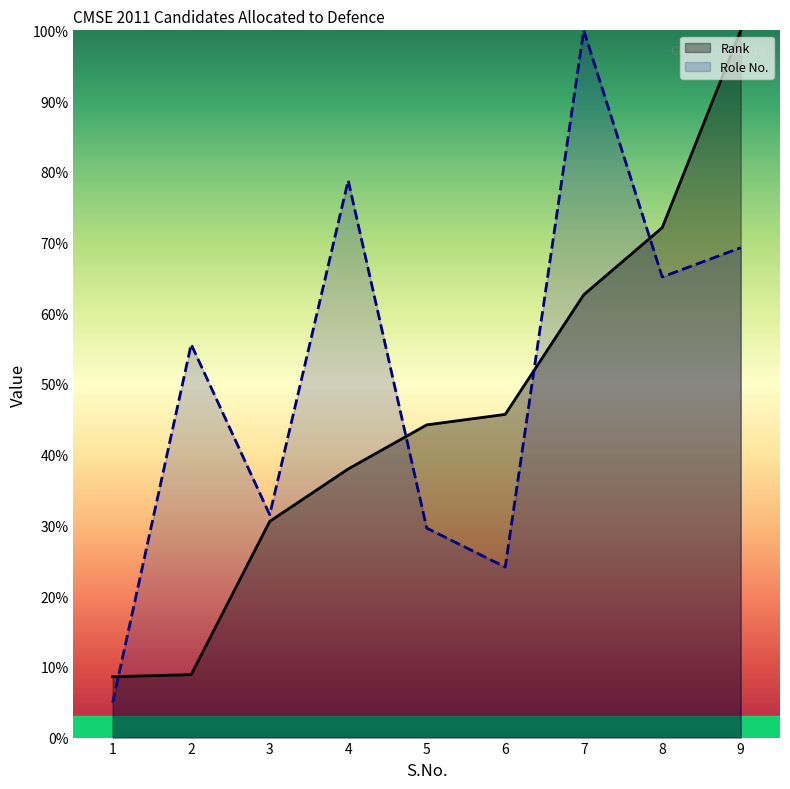

Is the value of Role No. at 3 greater than the value of Rank at 5?

No